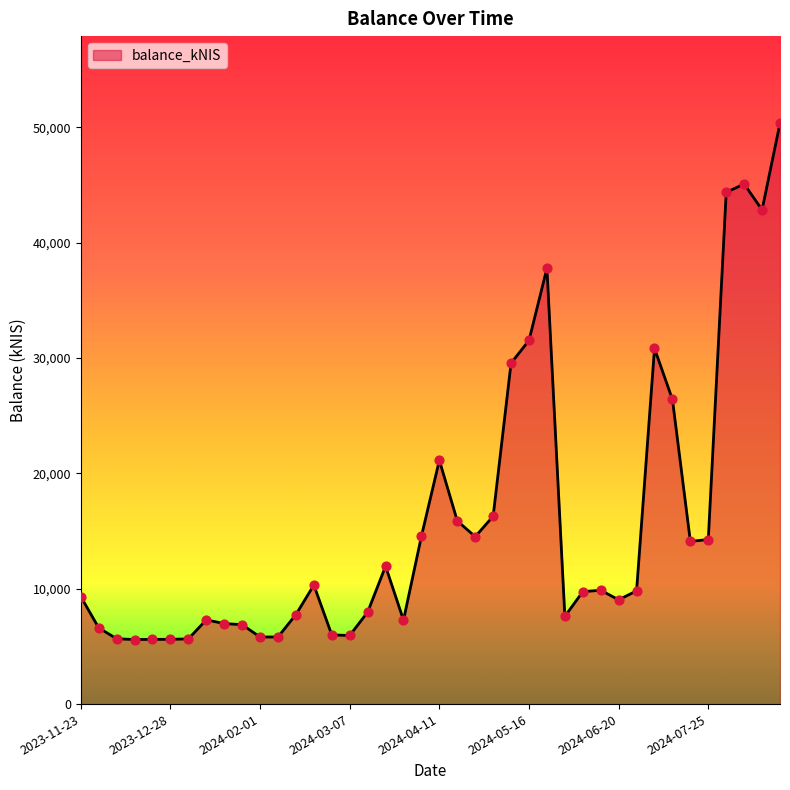

What is the smallest value displayed?

5597.9